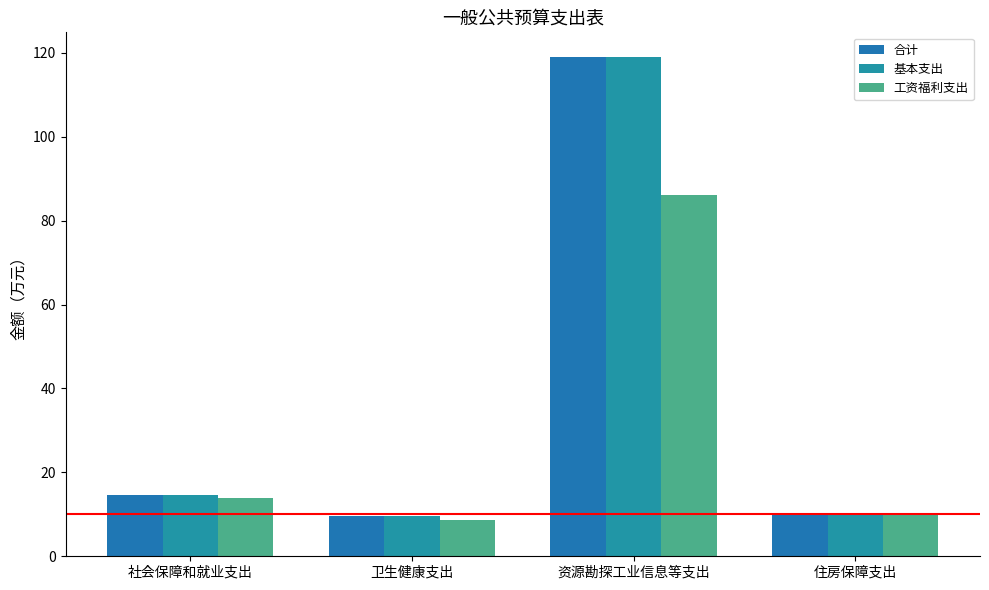

What is the value of the 合计 bar at the 4th from the left?

10.3